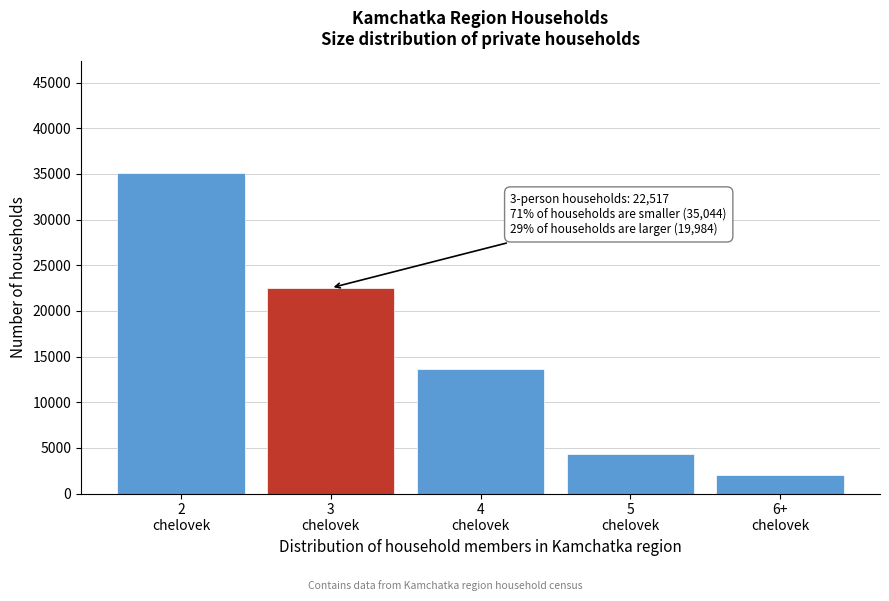

Reading left to right, what are all the values shown in this chart?

35044	22517	13583	4374	2027